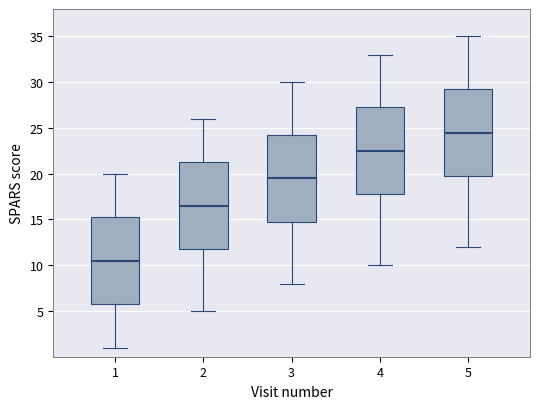

Reading left to right, transcribe this box plot: for each box, give where its median line is, the range the box spans, and where its two whiskers end, as read against the y-axis. The values are not printed on the chart, so give them approximately, as read against the axis.

1: median 10.5, box 6.0 to 15.5, whiskers 1.0 to 20.0
2: median 16.5, box 12.0 to 21.5, whiskers 5.0 to 26.0
3: median 19.5, box 15.0 to 24.5, whiskers 8.0 to 30.0
4: median 22.5, box 18.0 to 27.5, whiskers 10.0 to 33.0
5: median 24.5, box 20.0 to 29.5, whiskers 12.0 to 35.0